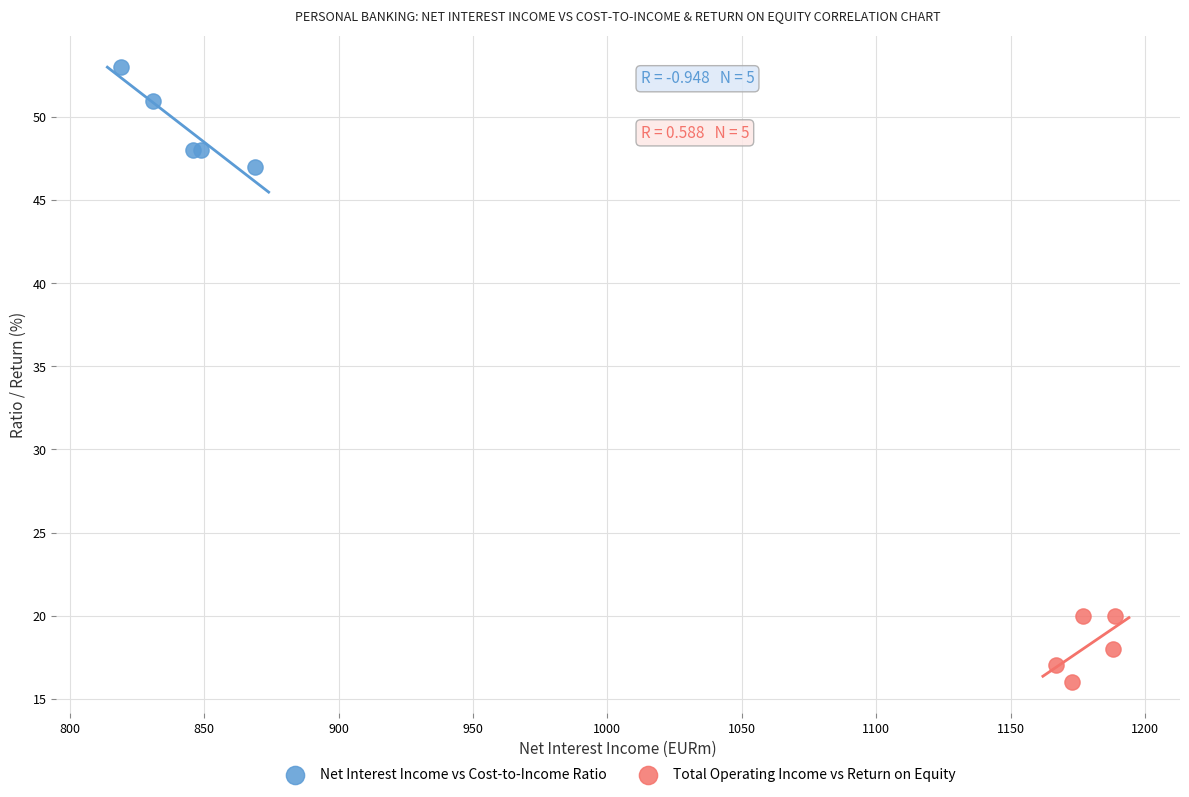

What are all the series names shown in the legend?

Net Interest Income vs Cost-to-Income Ratio, Total Operating Income vs Return on Equity